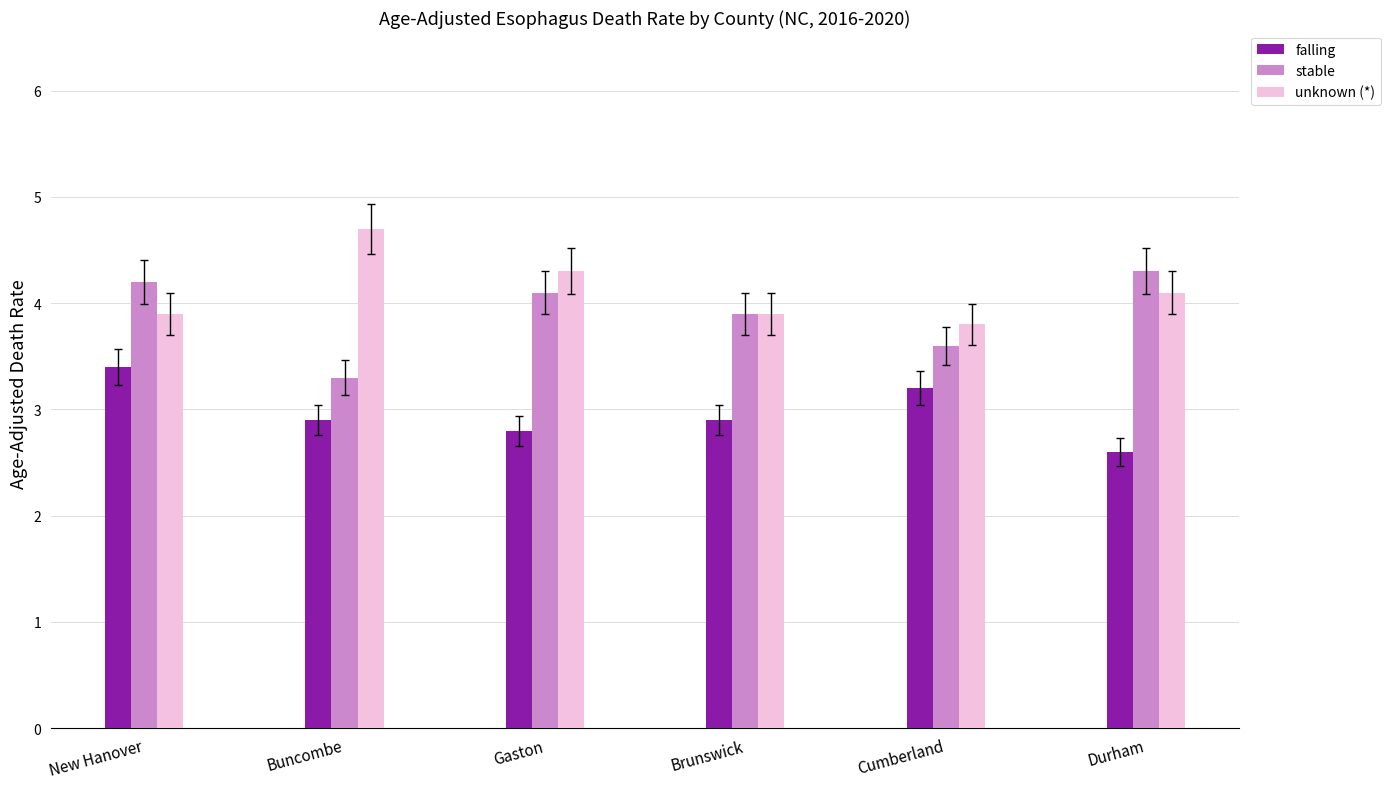

List the labels in order of stable value, smallest first.

Buncombe, Cumberland, Brunswick, Gaston, New Hanover, Durham